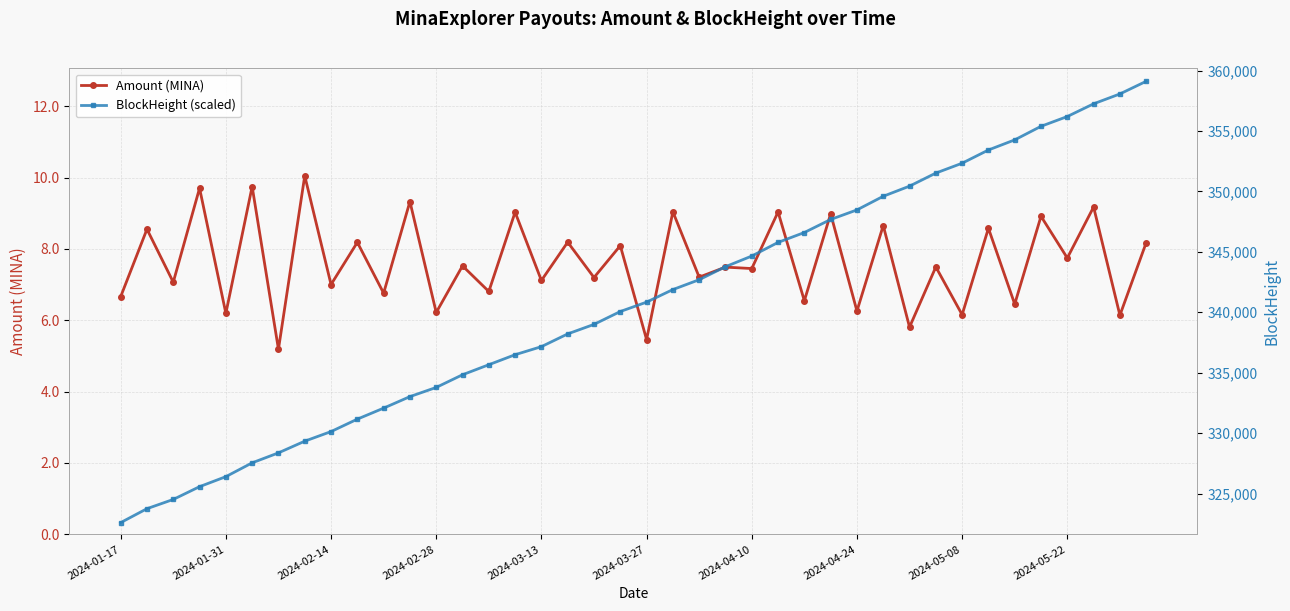

Which series has the widest spread of values?

BlockHeight (scaled)